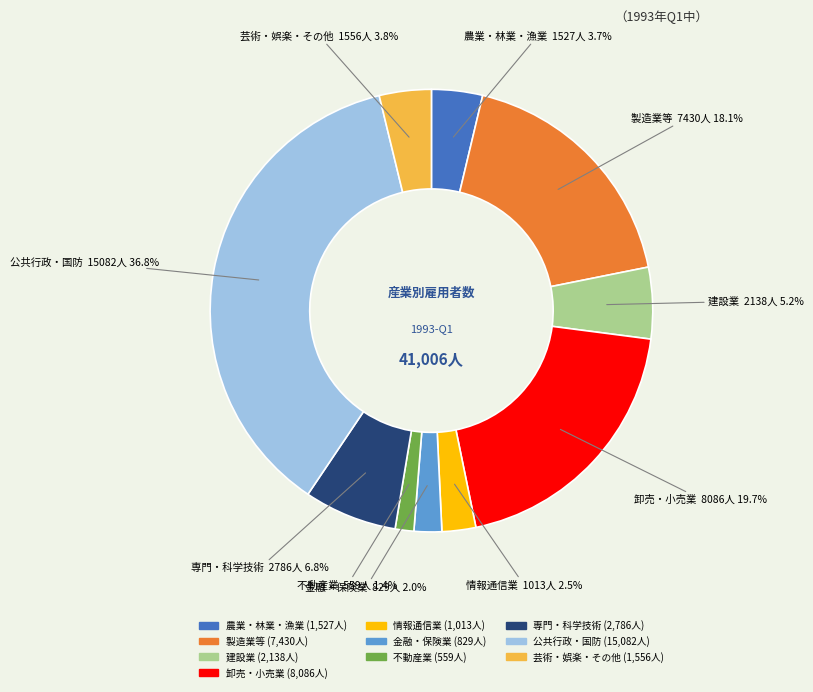

Is there a majority slice in this chart?

No